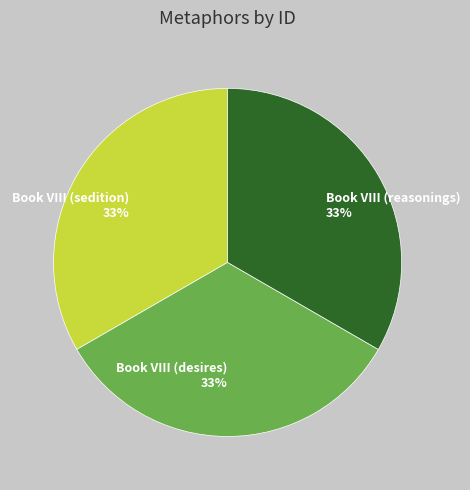

Is Book VIII (sedition) the majority of the pie?

No